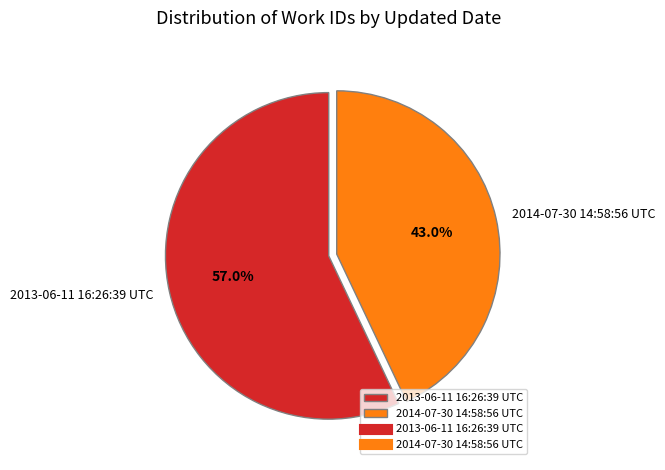

What is the ratio of the value at 2014-07-30 14:58:56 UTC to the value at 2013-06-11 16:26:39 UTC?

0.8